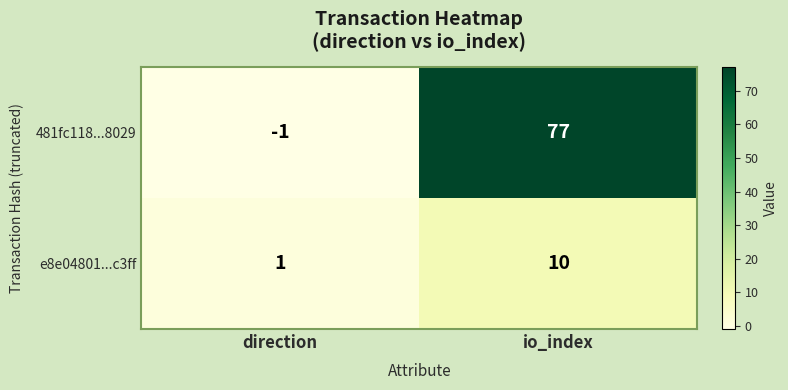

The 481fc118...8029 series shows 77 at io_index. True or false?

True